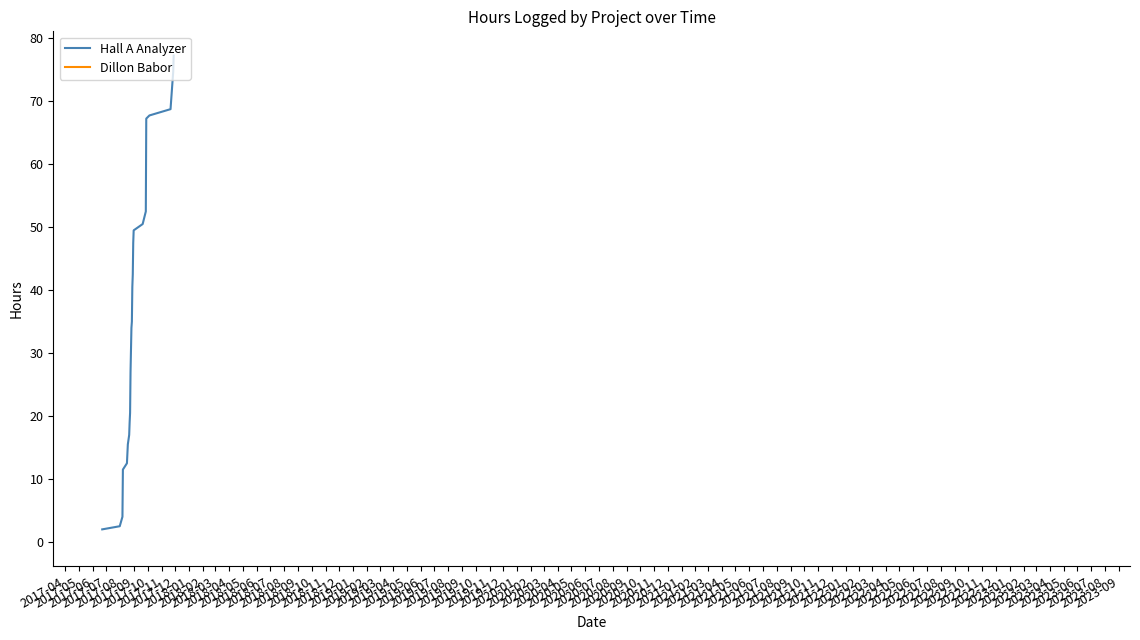

What is the greatest value displayed?

77.2